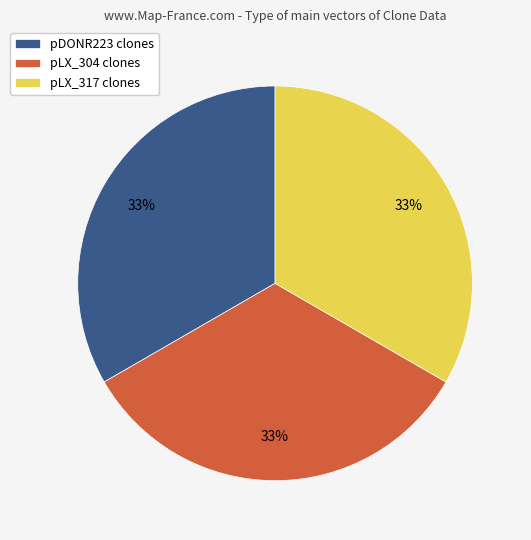

How many segments does this pie chart have?

3